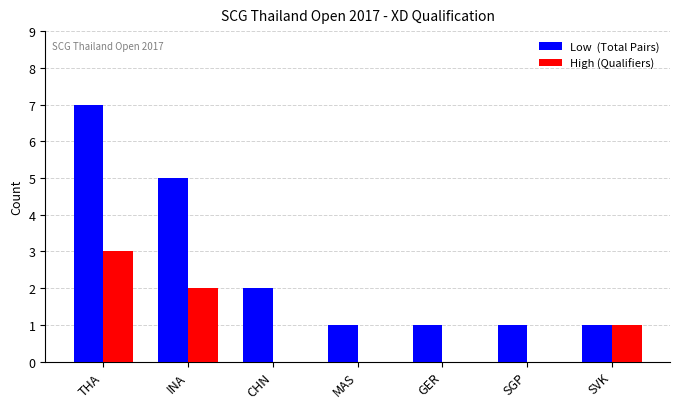

At which category is the sum across all series the highest?

THA